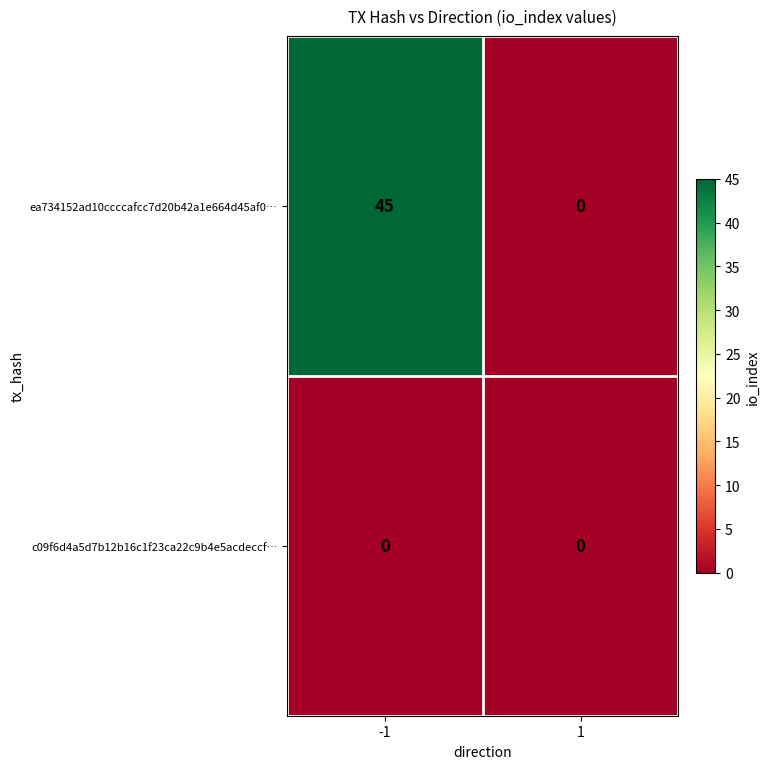

What is the approximate value of ea734152ad10ccccafcc7d20b42a1e664d45af0… at -1, to the nearest 5?

45